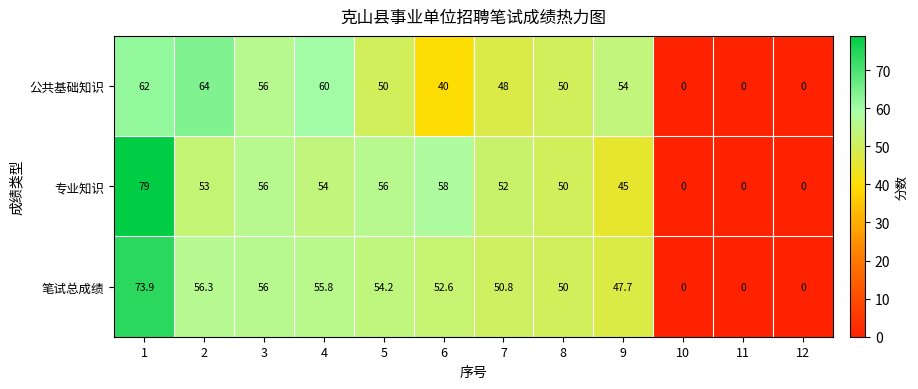

The 公共基础知识 series shows 40.0 at 6. True or false?

True